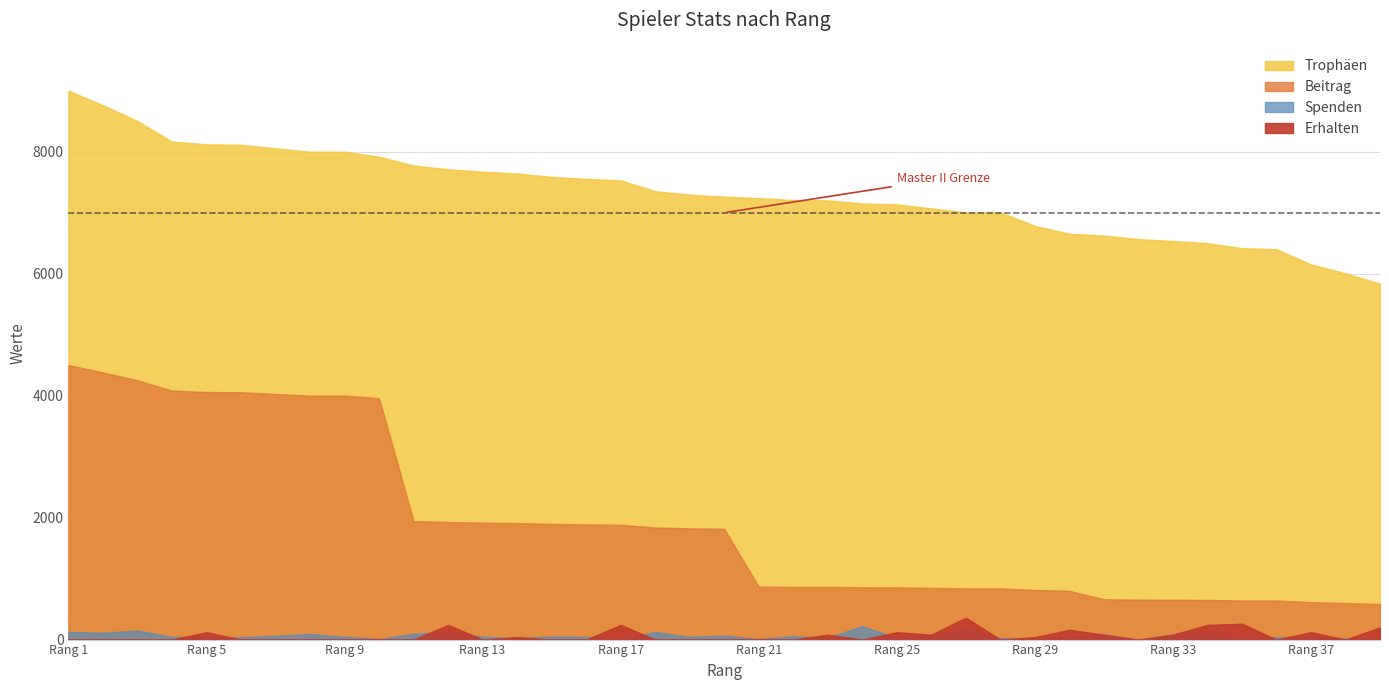

What is the minimum value for Trophäen?

5838